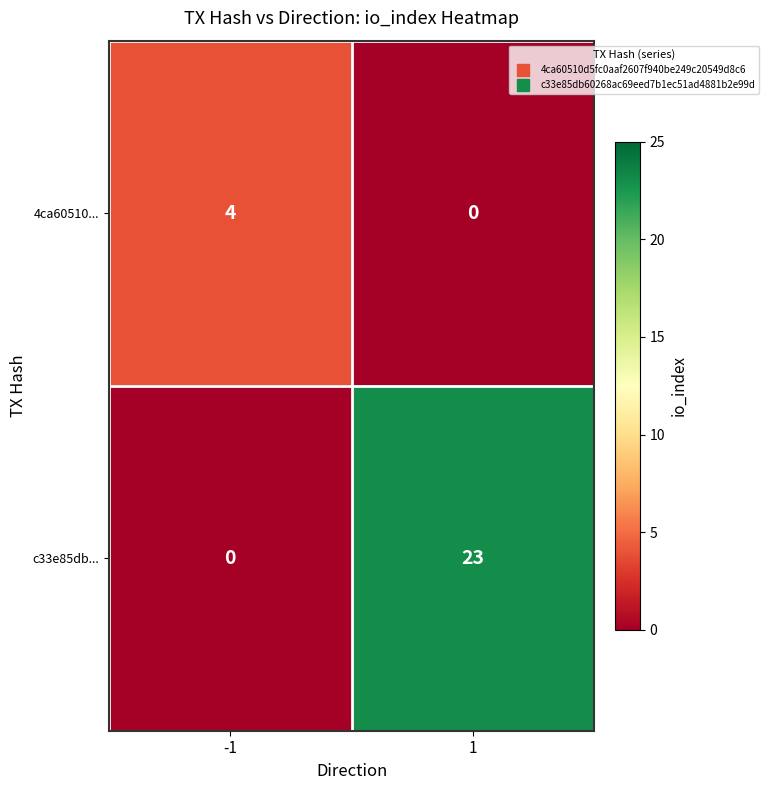

What is the maximum value shown in the chart?

23